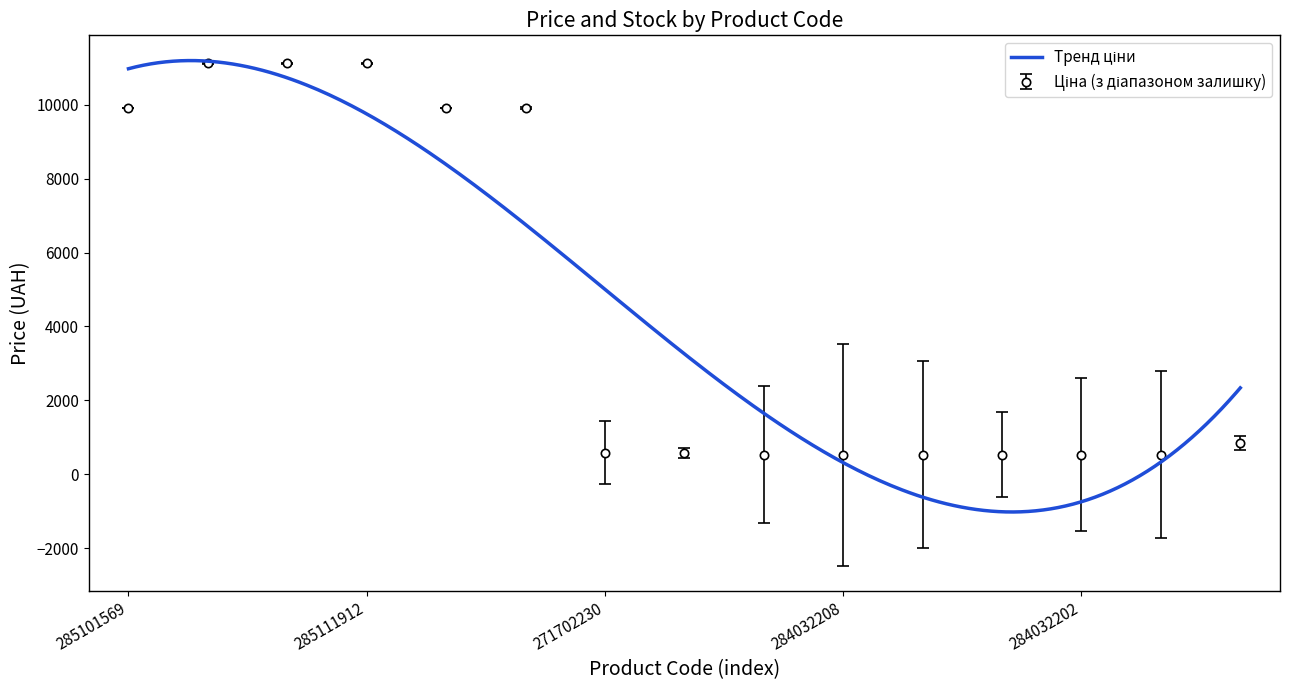

What is the sum of the values at 285101569 and 284032200?

10443.9